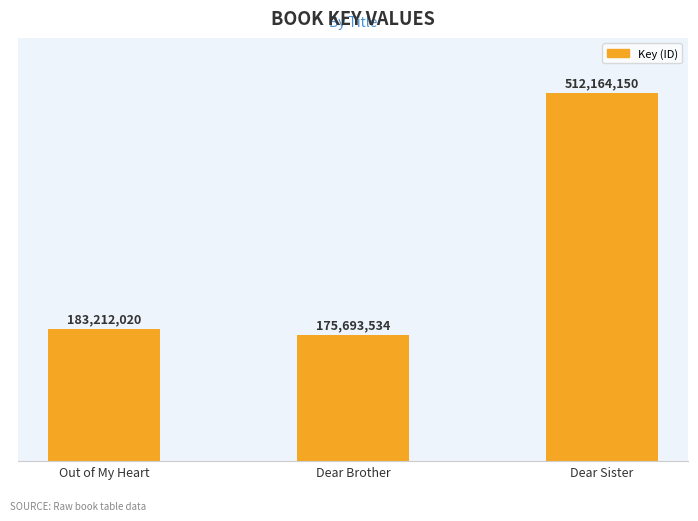

What is the sum of all values?

871069704